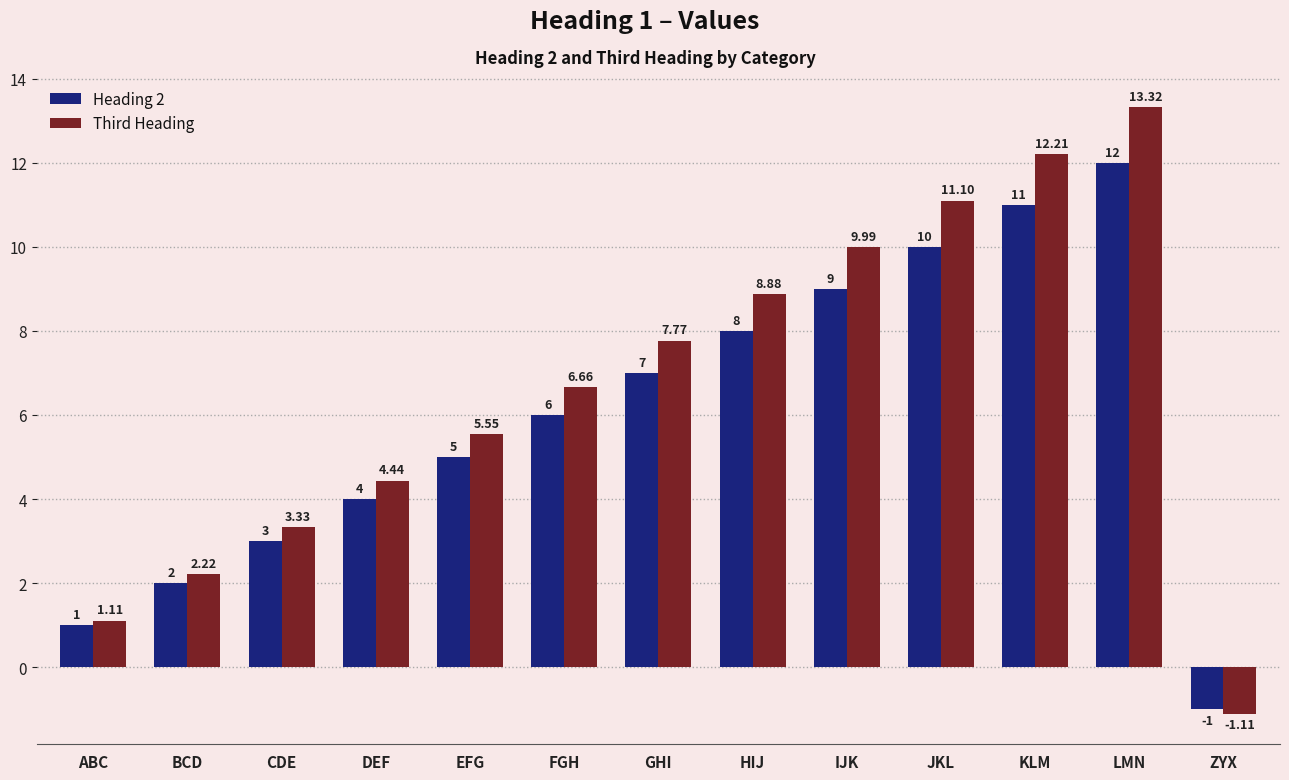

What is the average value of the Heading 2 series?

5.9